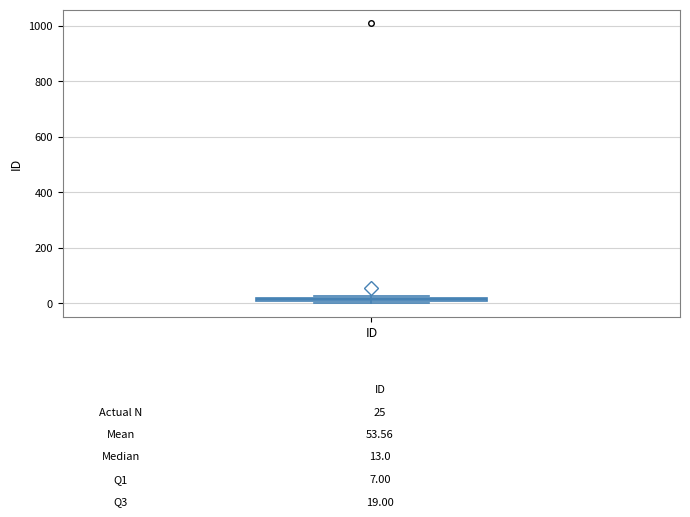

Where is the upper edge of the box for ID on the y-axis? The values are not printed on the chart, so give them approximately, as read against the axis.

20